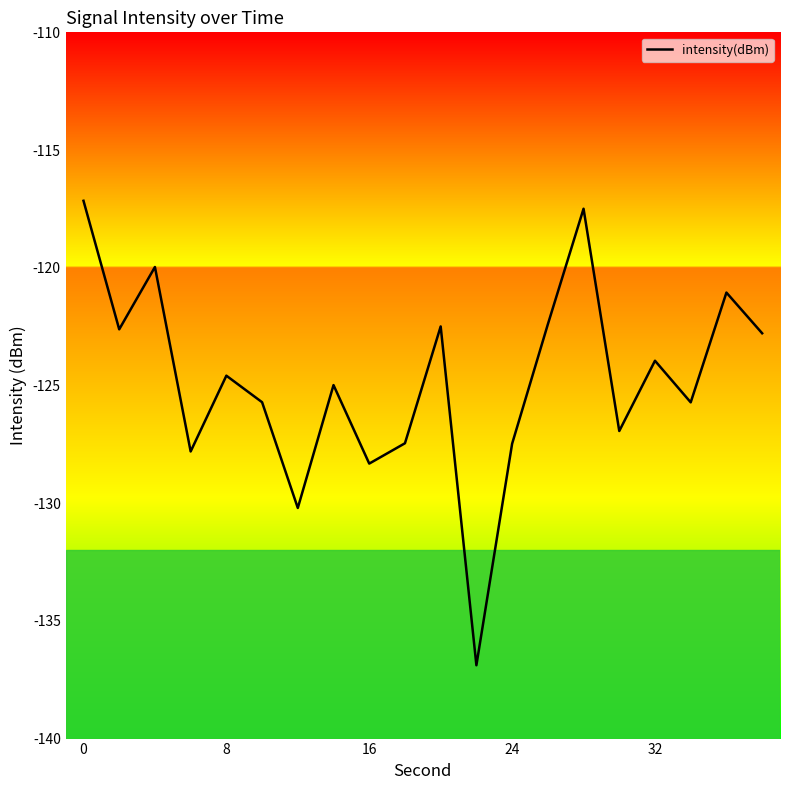

What is the maximum value shown in the chart?

-117.2